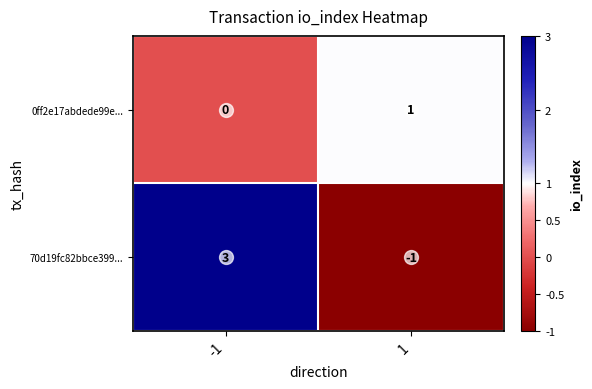

List the series in order of their peak value, highest first.

70d19fc82bbce399..., 0ff2e17abdede99e...